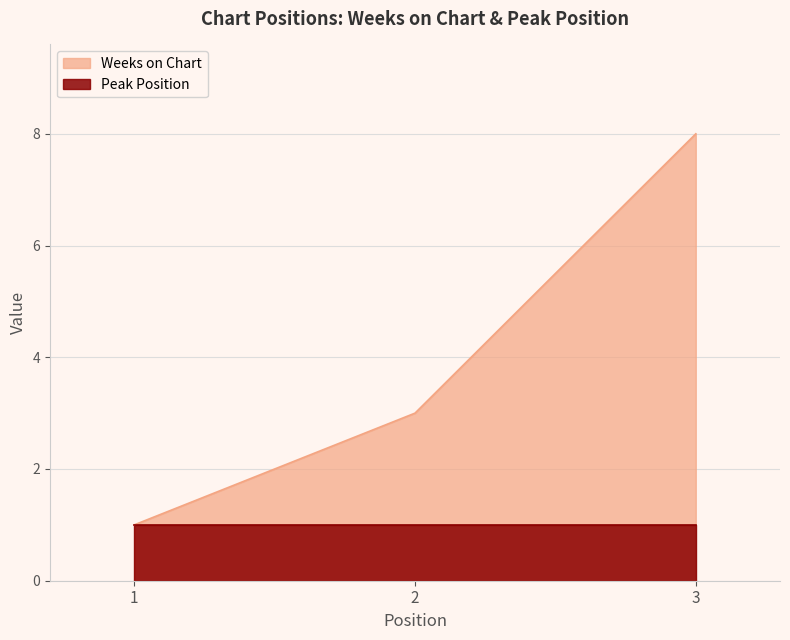

List the labels in order of value, smallest first.

1, 2, 3